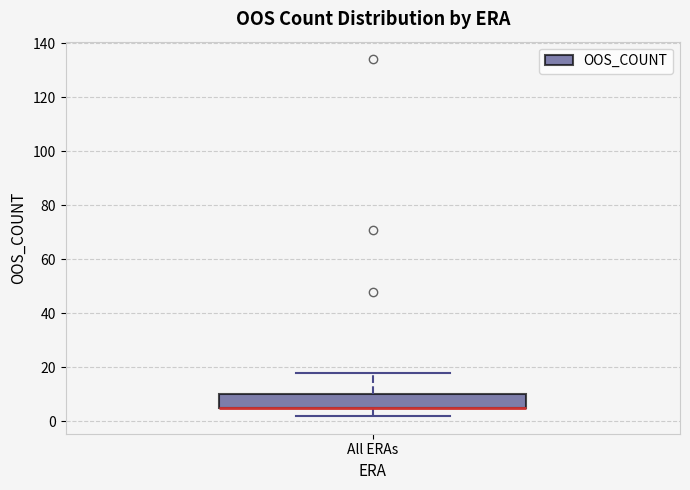

Read this box plot against the y-axis: the position of the median line, the range covered by the box, and the ends of both whiskers. The values are not printed on the chart, so give them approximately, as read against the axis.

median 6 (drawn on the box's lower edge), box 4 to 10, whiskers 2 to 18